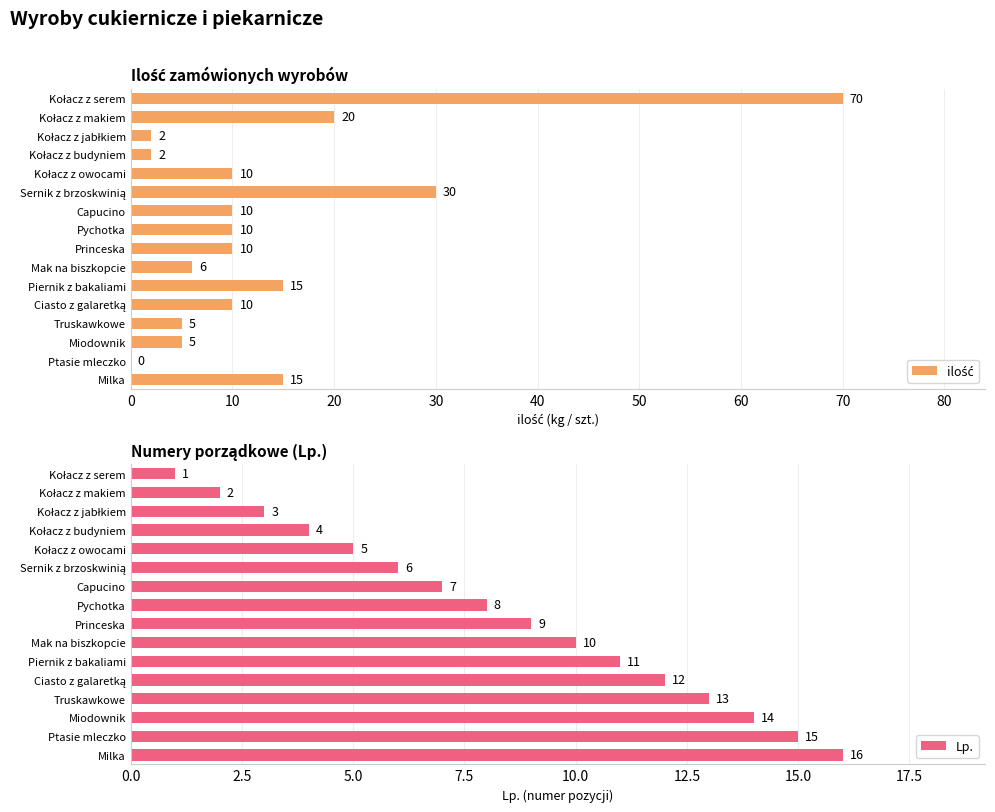

What is the maximum value for Lp.?

16